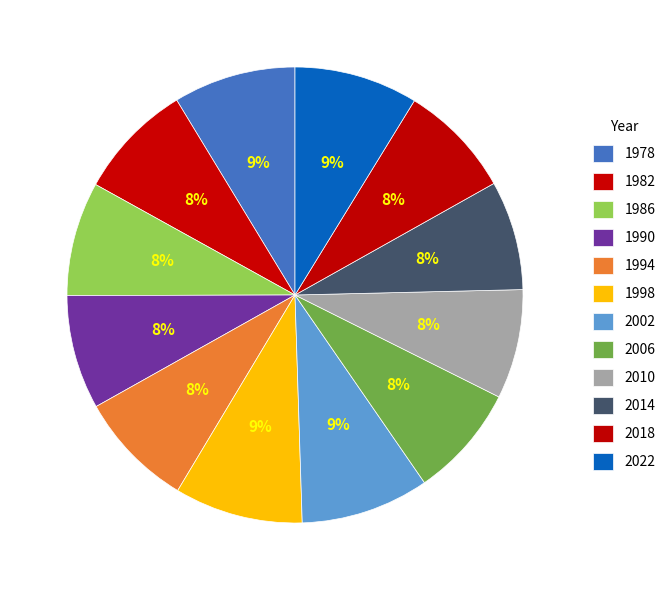

True or false: 1978 accounts for 9% of the total.

True